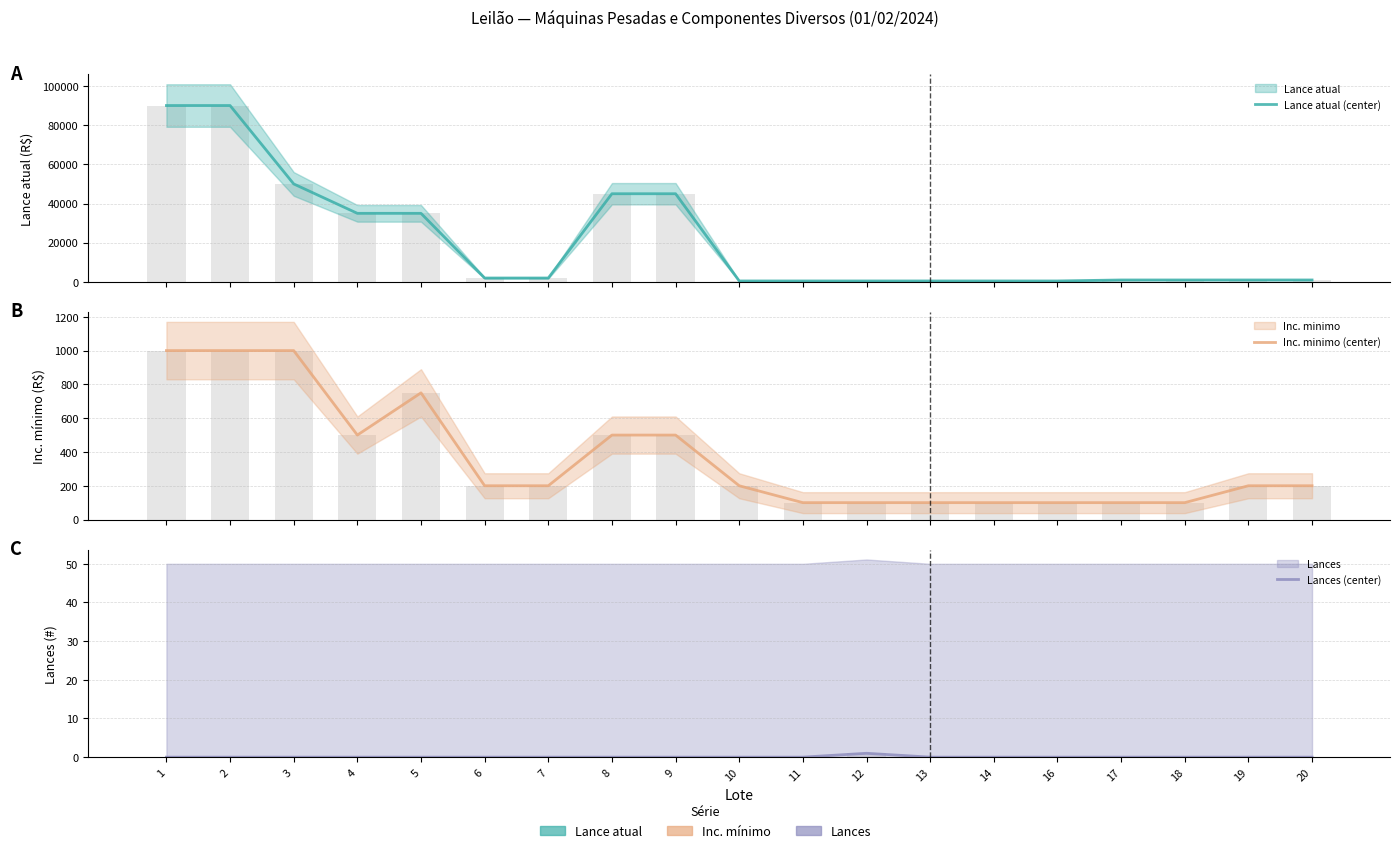

At how many categories does at least one series exceed 11610?

7